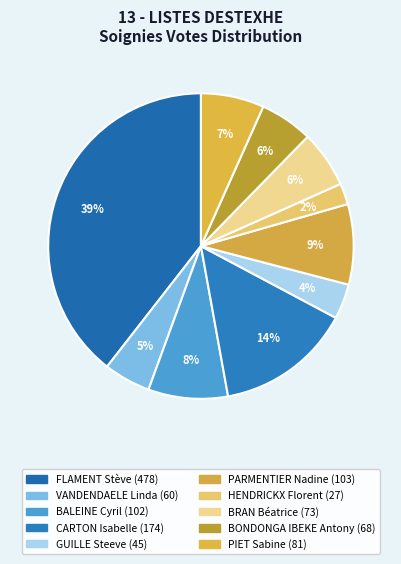

Count the number of slices in the pie.

10